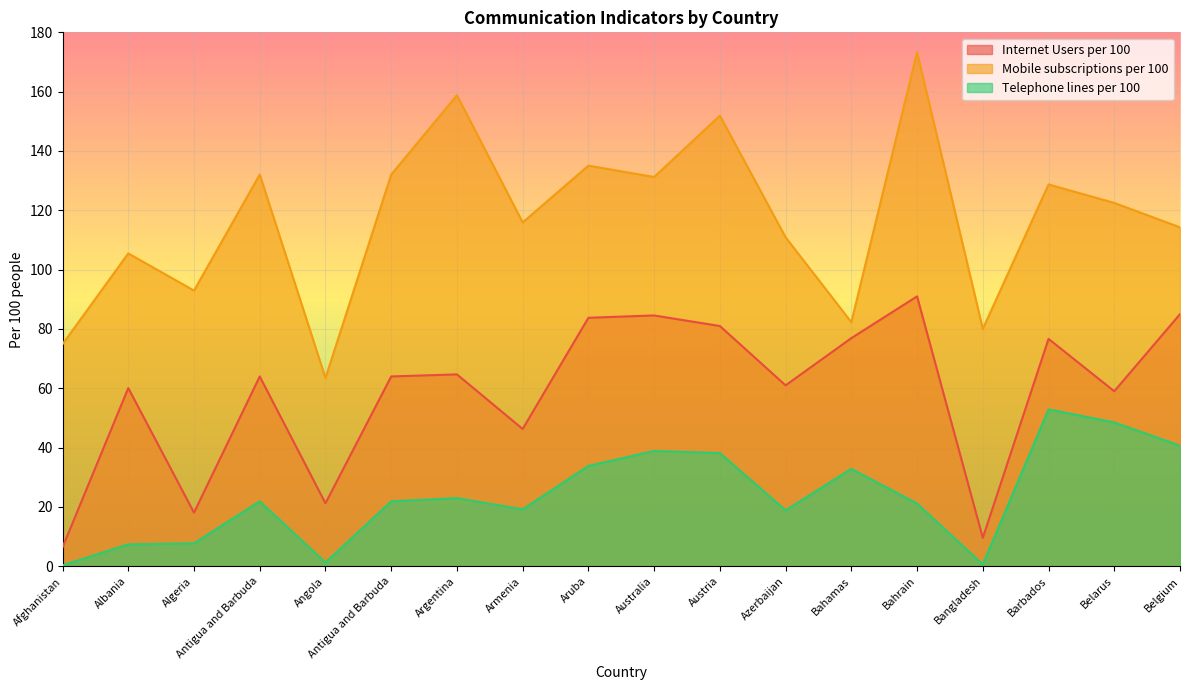

What is the label of the 13th point from the left?

Bahamas